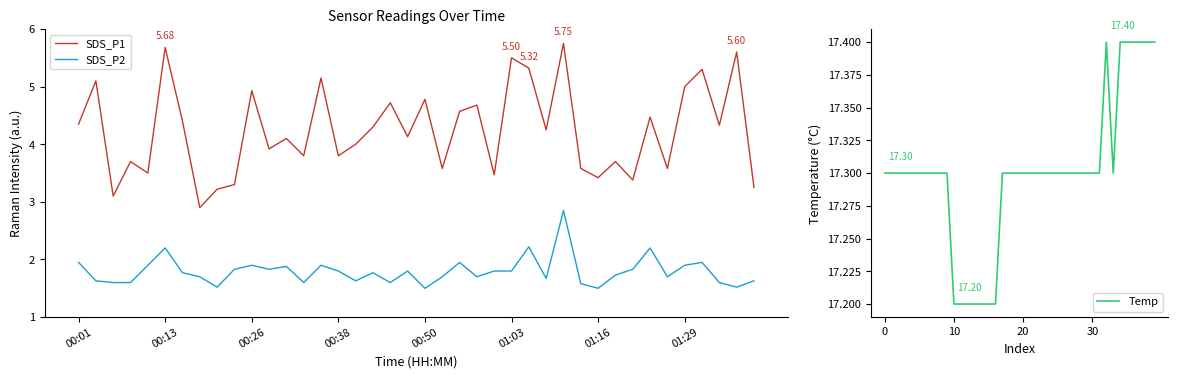

True or false: SDS_P1 and SDS_P2 cross at least once.

False